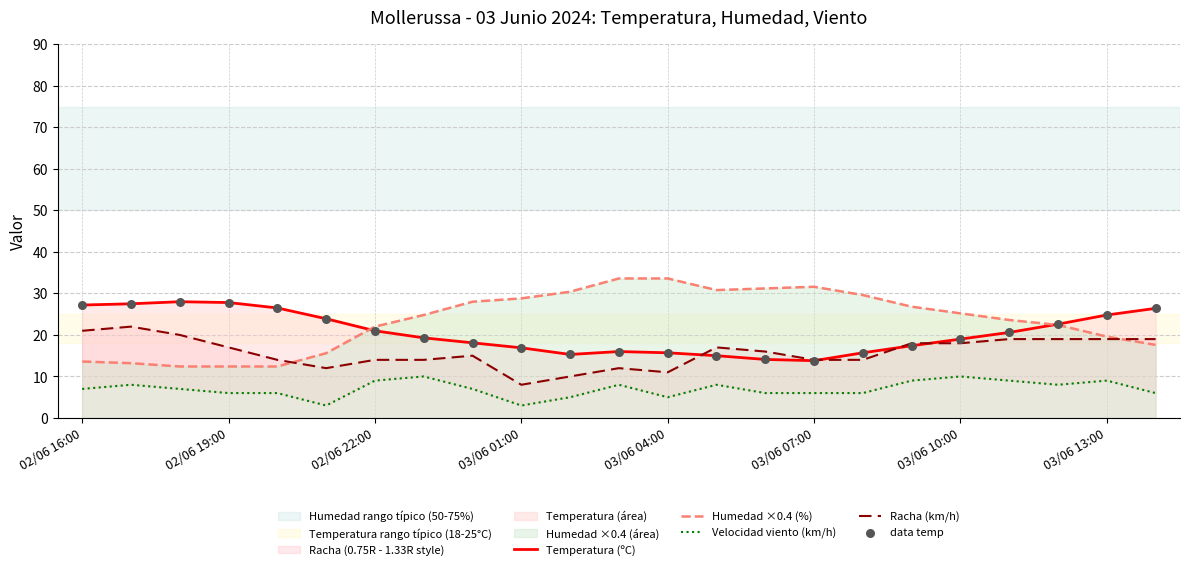

Which series has the widest spread of Y values?

Humedad ×0.4 (%)